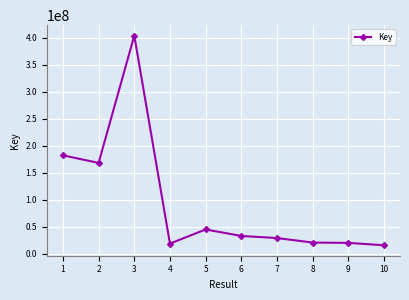

Where is the first local minimum?

2